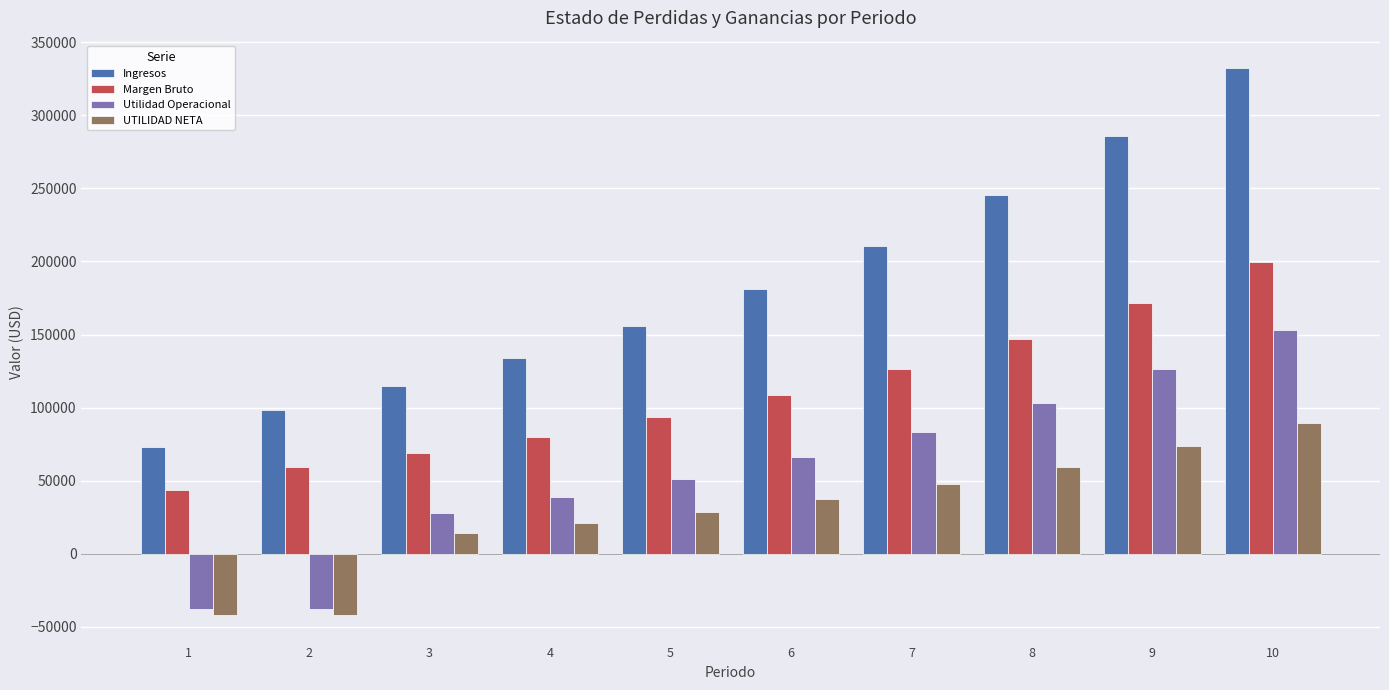

Which series has the widest spread of values?

Ingresos